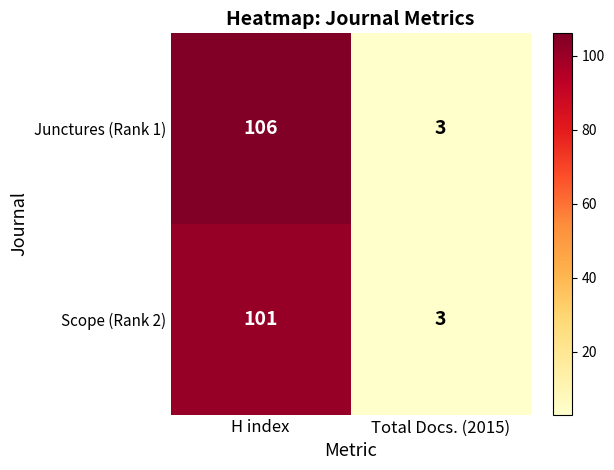

What is the total value across all series at Total Docs. (2015)?

6